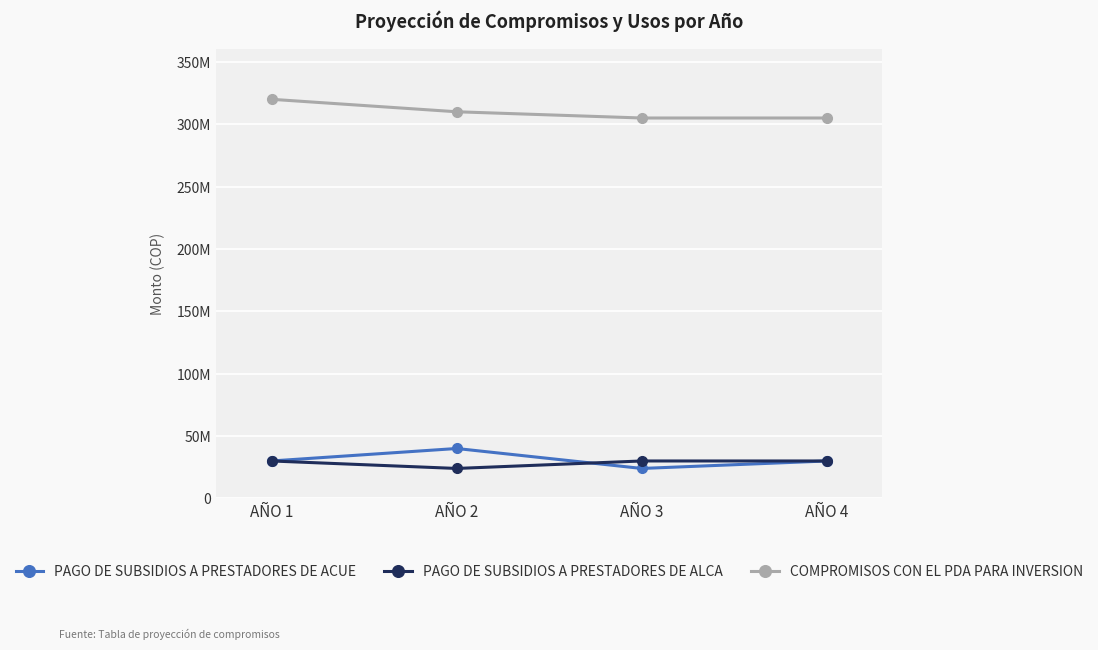

Does the chart have visible grid lines?

Yes